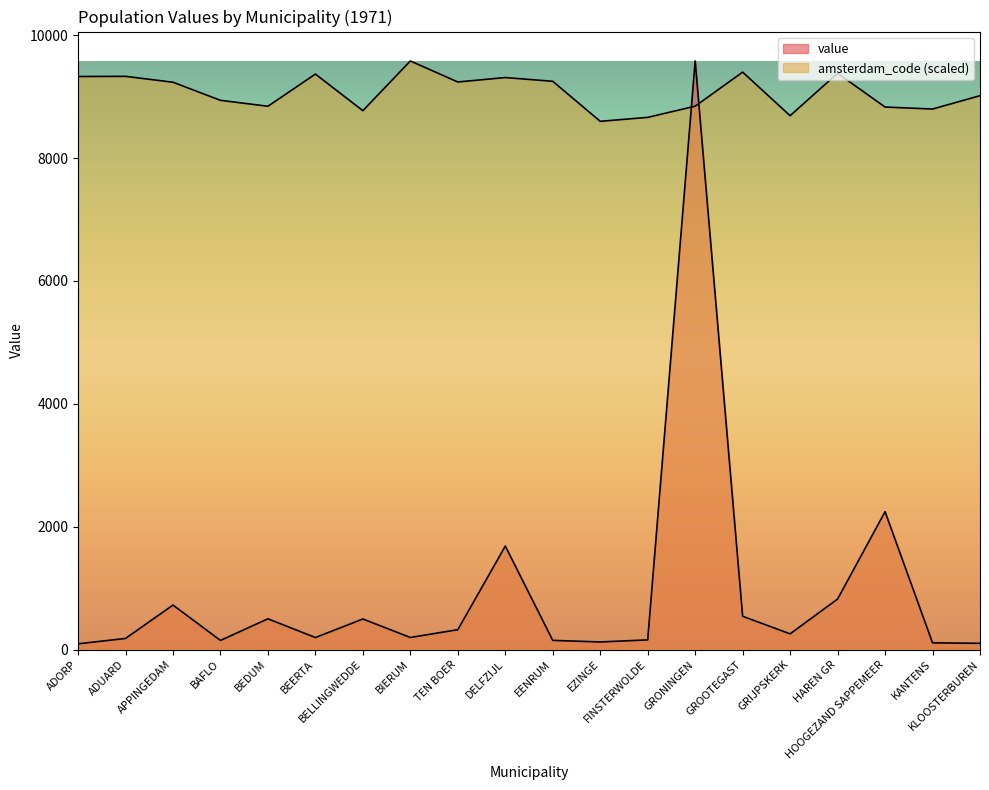

At which category does amsterdam_code reach its first local peak?

ADUARD